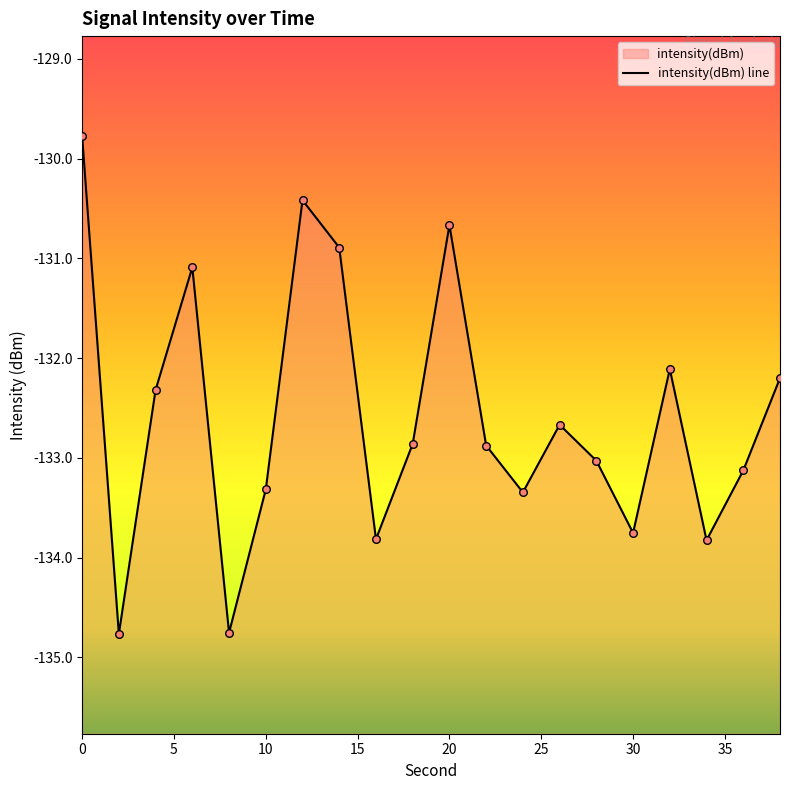

What is the change in value from 26 to 32?

+0.6